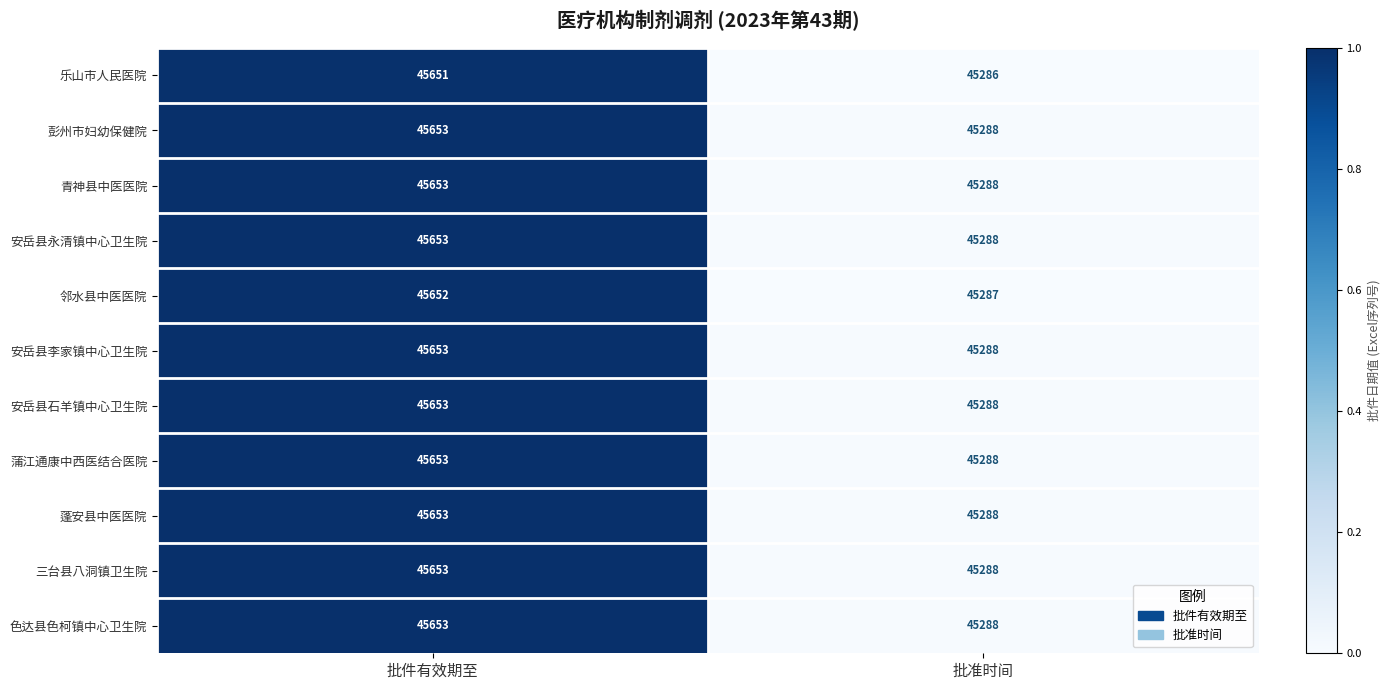

The 安岳县永清镇中心卫生院 series shows 31214 at 批准时间. True or false?

False